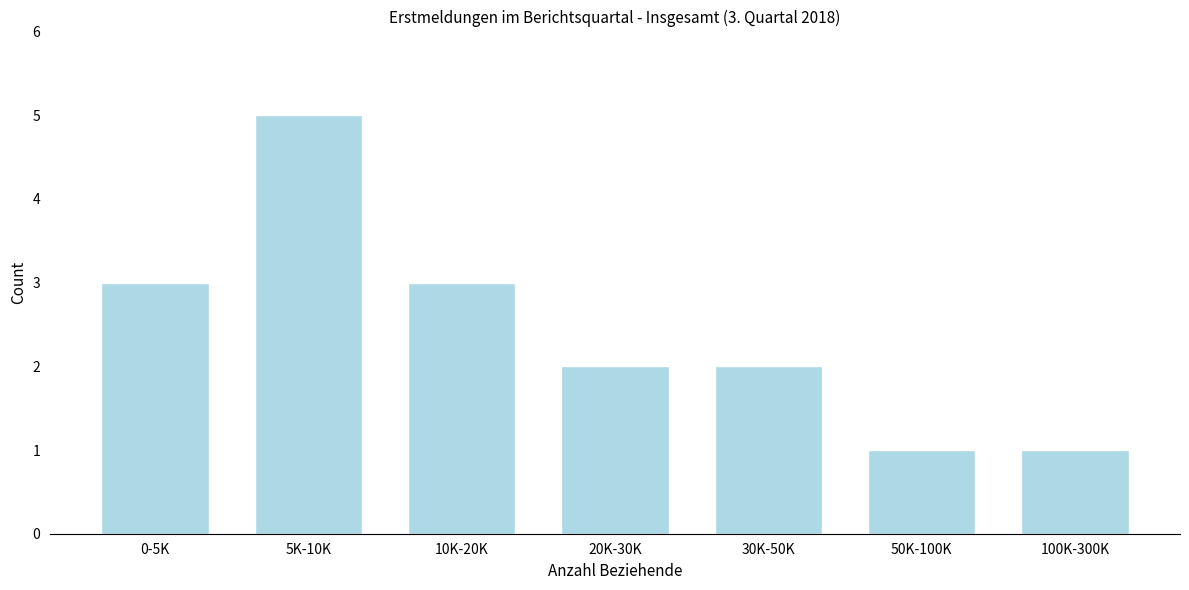

Reading right to left, what are all the values shown in this chart?

100K-300K=1	50K-100K=1	30K-50K=2	20K-30K=2	10K-20K=3	5K-10K=5	0-5K=3